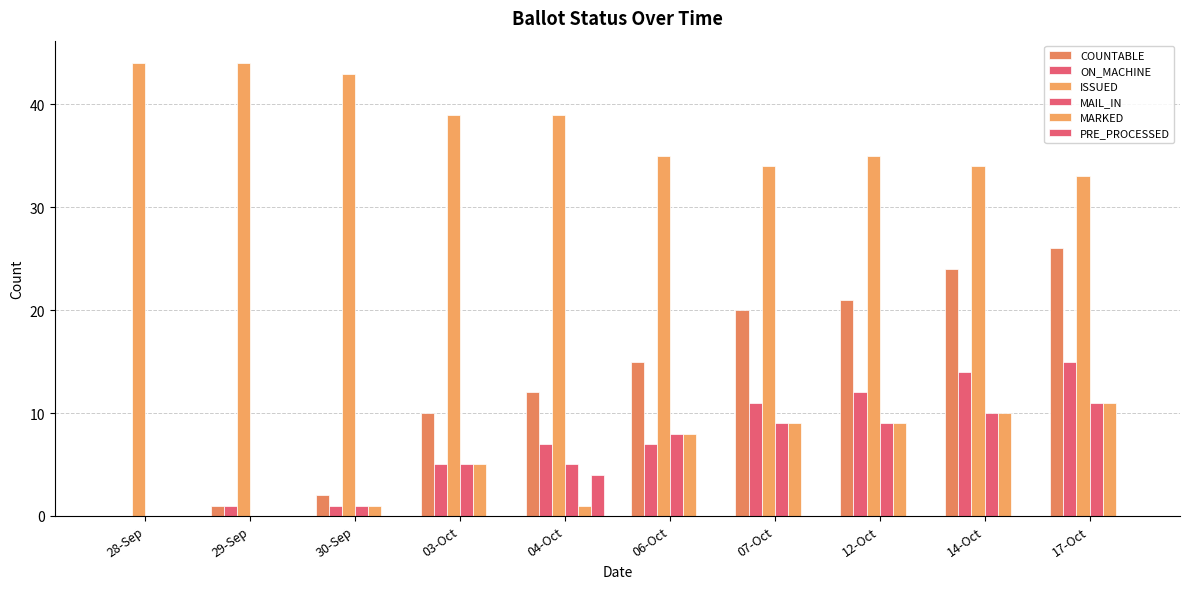

Count the number of data series in this chart.

6